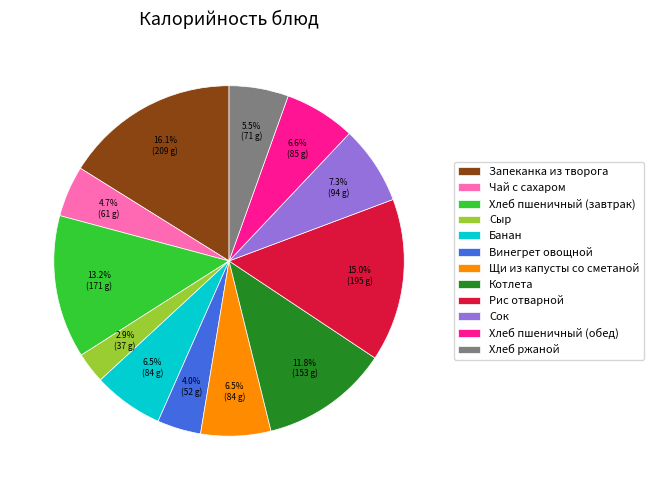

Is it true that Хлеб ржаной is 1% of the pie?

False